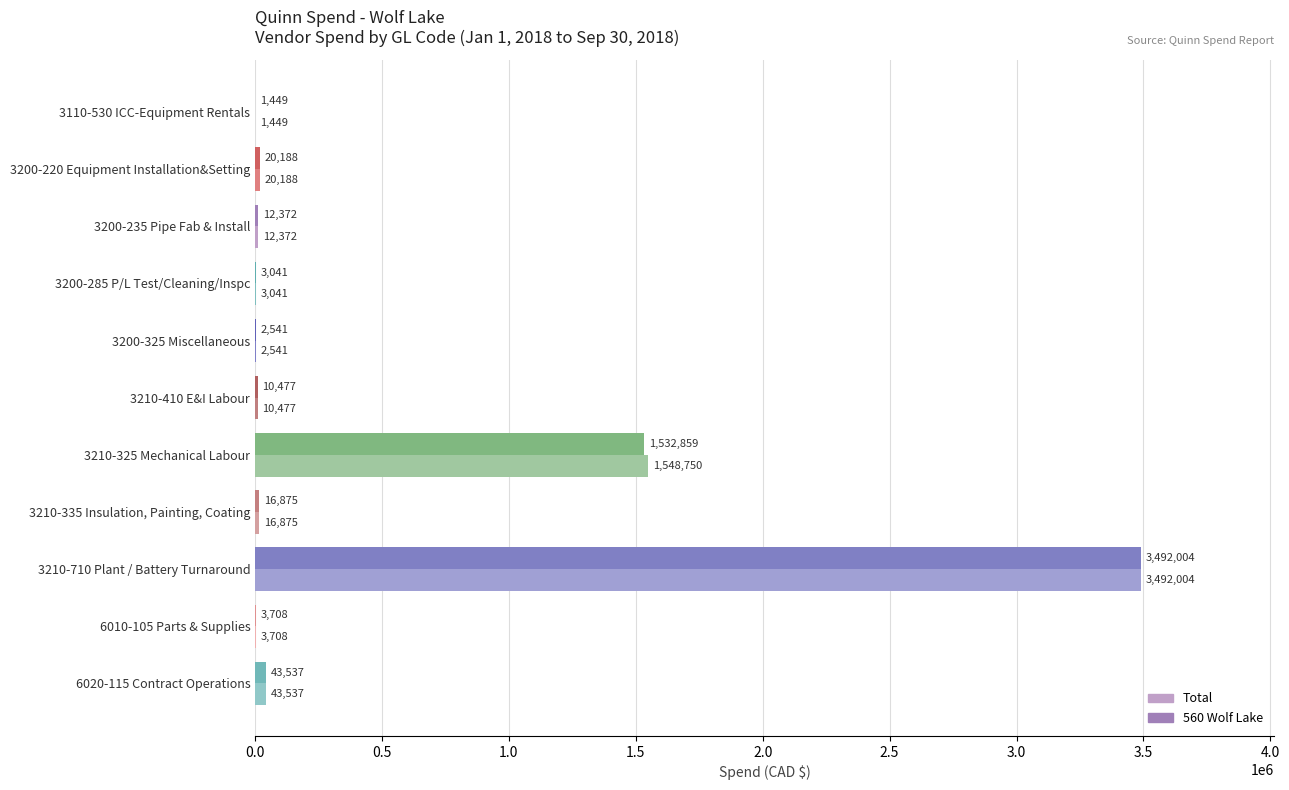

Count the number of data series in this chart.

2